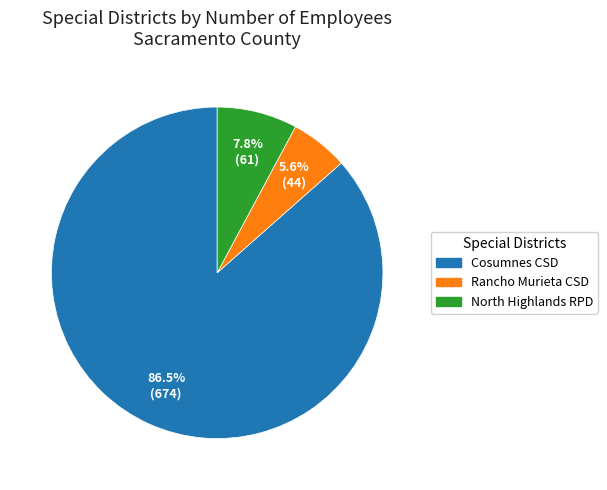

Is there a majority slice in this chart?

Yes